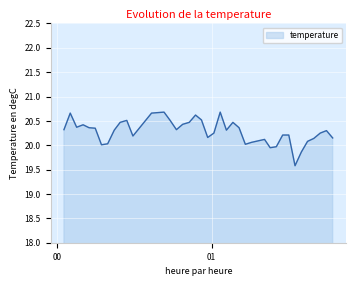

What is the smallest value displayed?

19.6